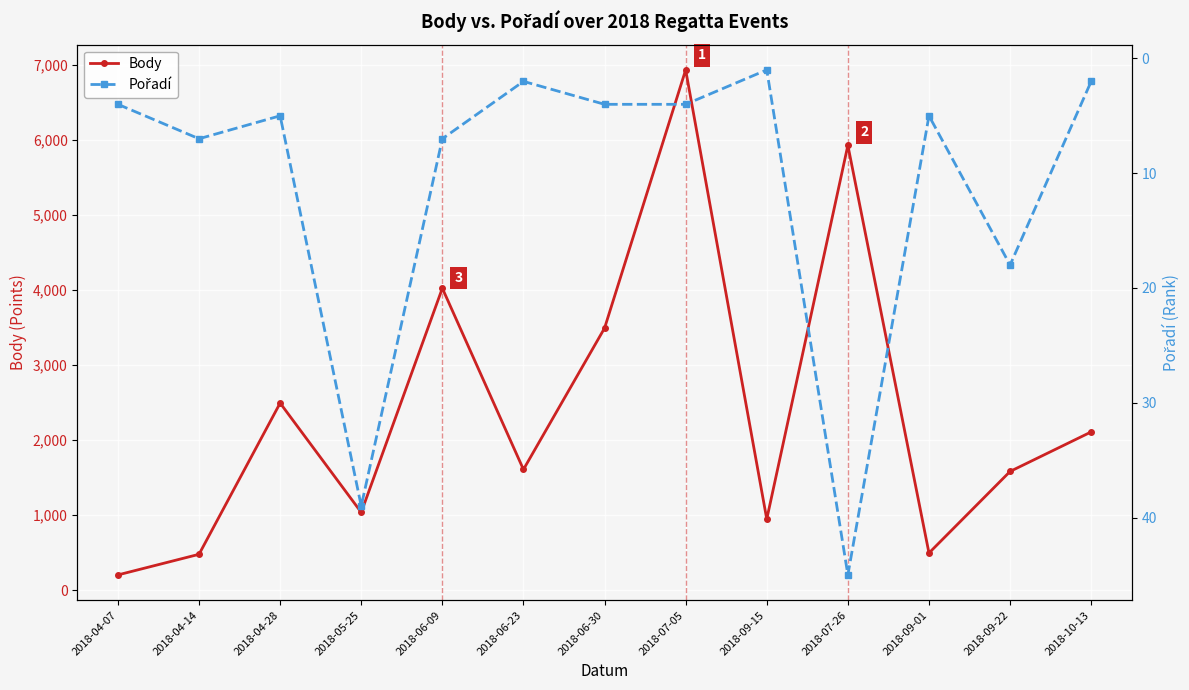

How many data points does each series have?

13